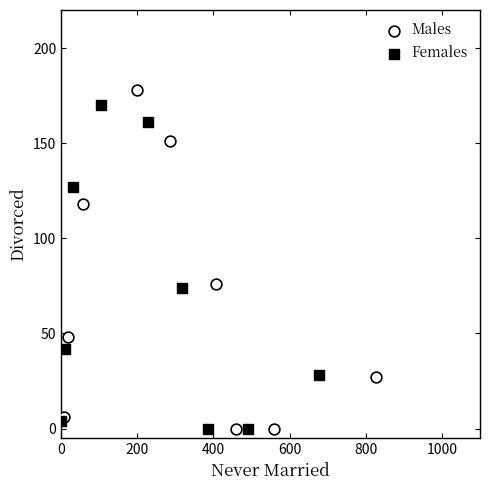

Which series has the largest Y range (max minus min)?

Males